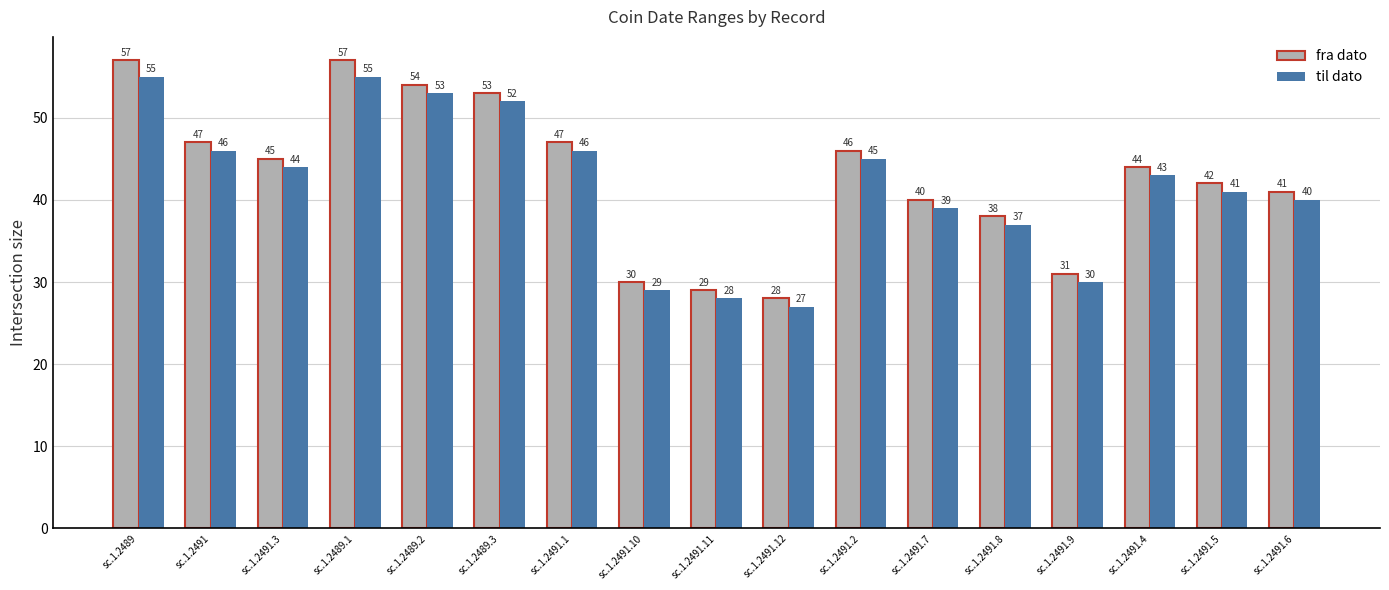

Which series has the largest total across all categories?

fra dato